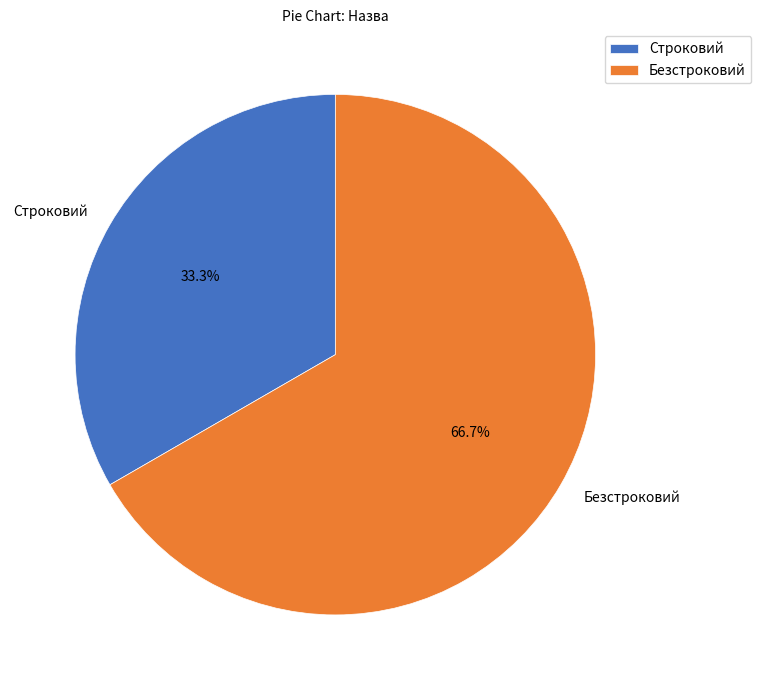

To the nearest percent, what percentage of the pie is Безстроковий?

67%